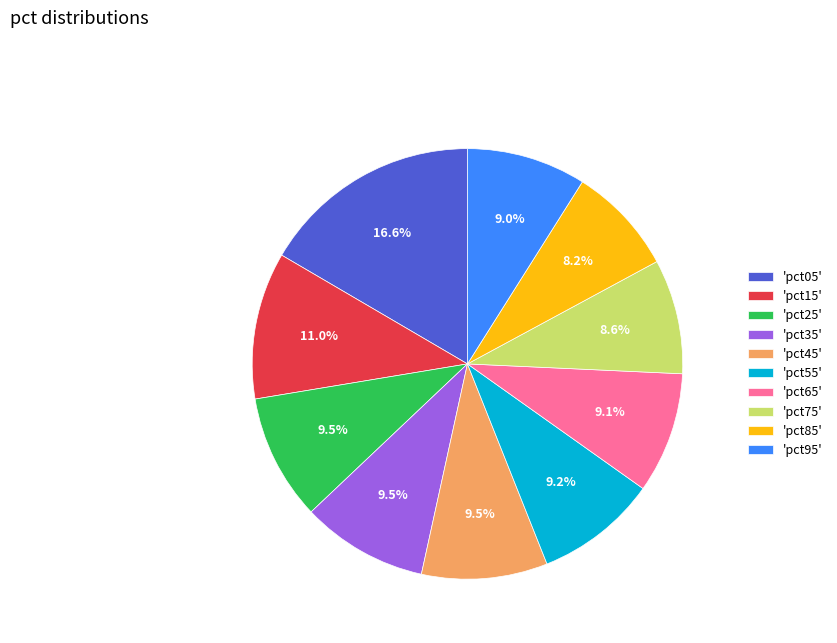

What is the largest slice in the pie chart?

'pct05'